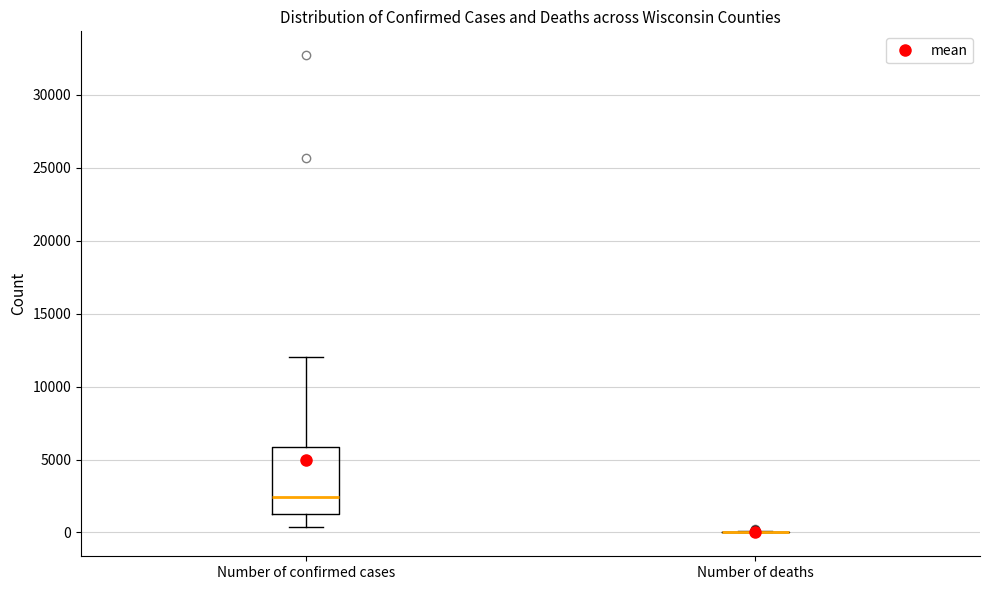

Reading left to right, read every box against the y-axis: the position of its median line, the range the box covers, and the ends of its whiskers. The values are not printed on the chart, so give them approximately, as read against the axis.

Number of confirmed cases: median 2500, box 1500 to 6000, whiskers 500 to 12000
Number of deaths: box collapsed to a line at 0, whiskers 0 to 0